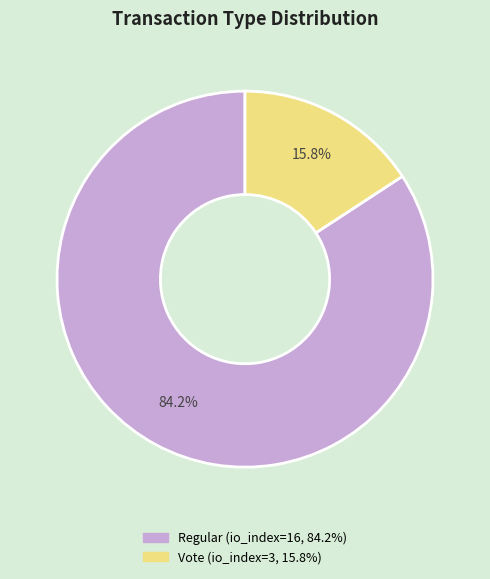

Does any single category account for the majority?

Yes